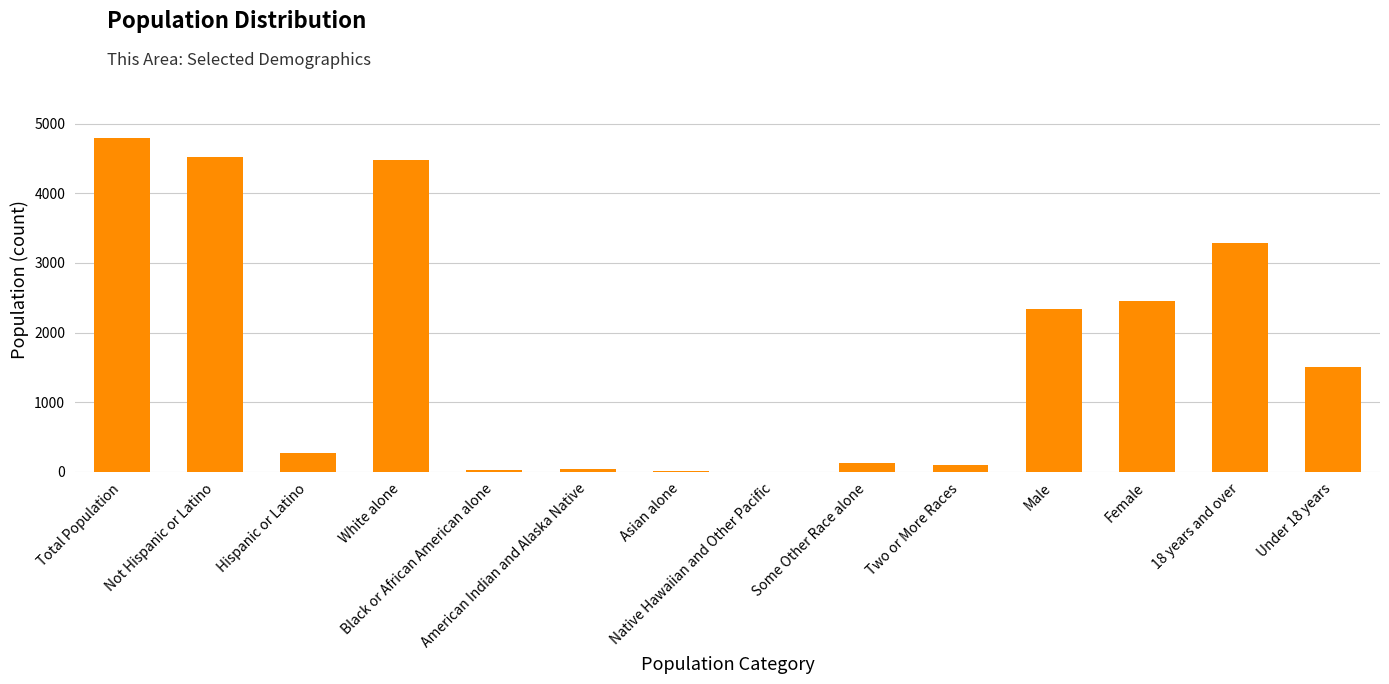

What is the sum of all values?

23970